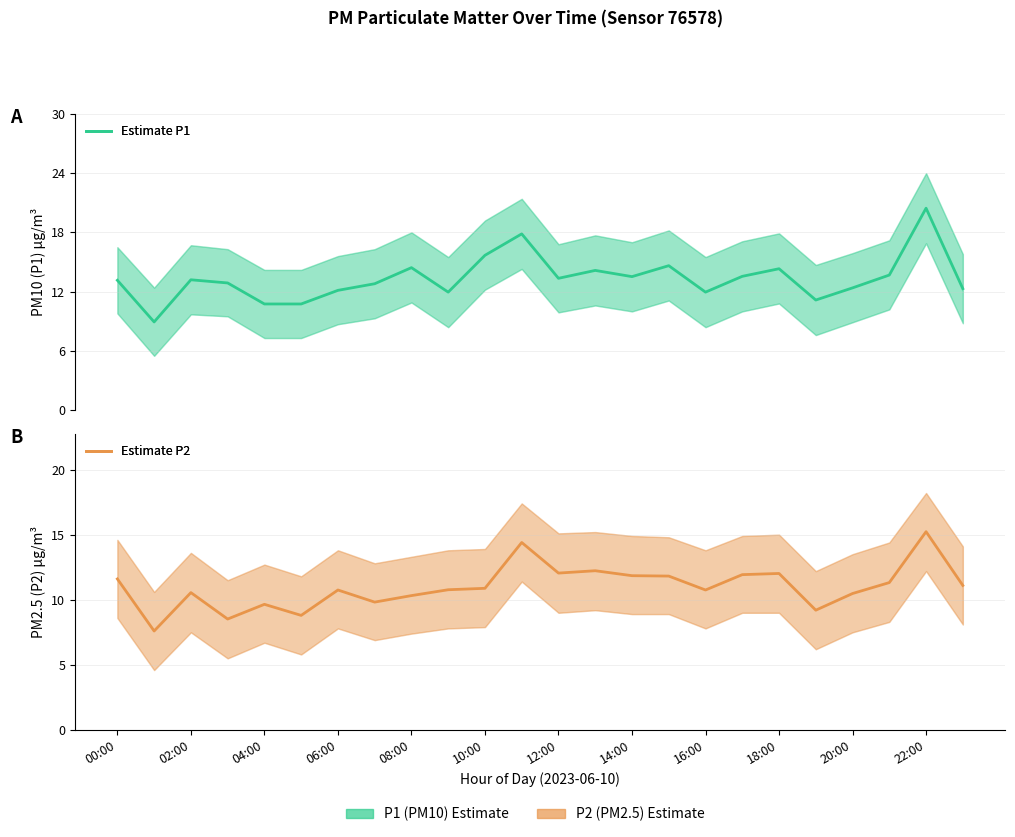

In P2 (PM2.5) — Estimate, how many points are higher than both neighbors (excluding endpoints)?

7